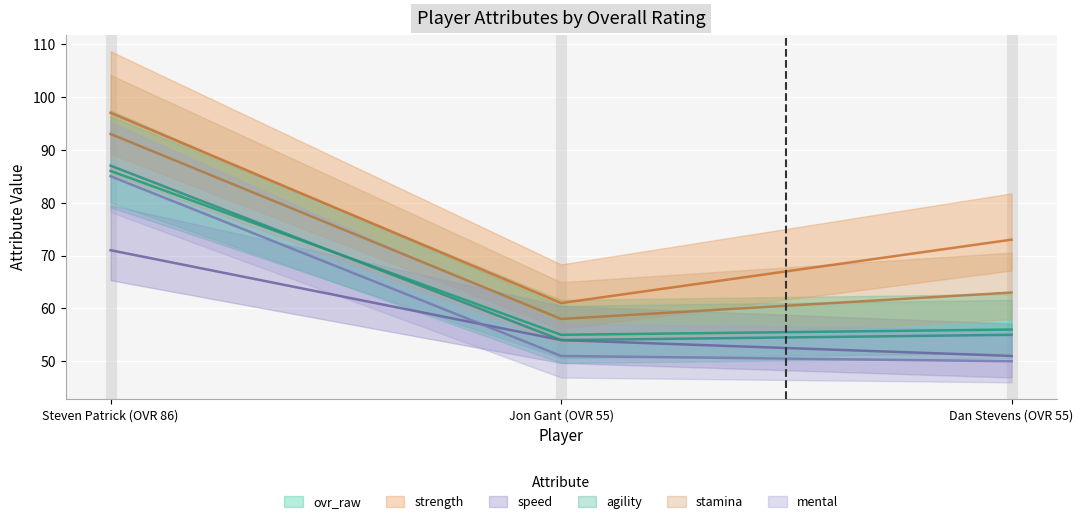

Reading left to right, transcribe all the data shown in this chart.

ovr_raw: 86	55	56
strength: 97	61	73
speed: 71	54	51
agility: 87	54	55
stamina: 93	58	63
mental: 85	51	50